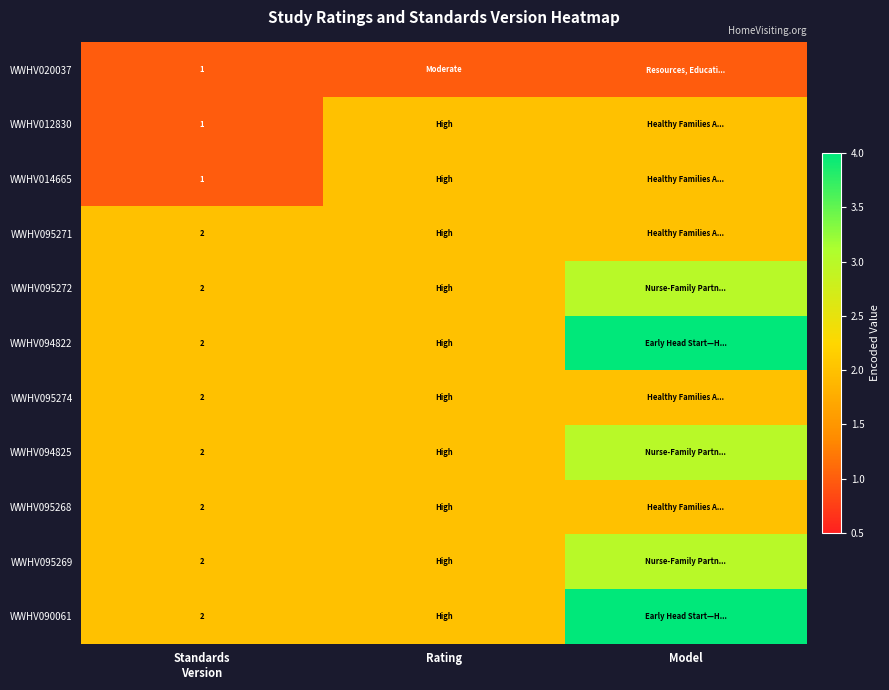

What value does the WWHV095268 series have at Model?

2